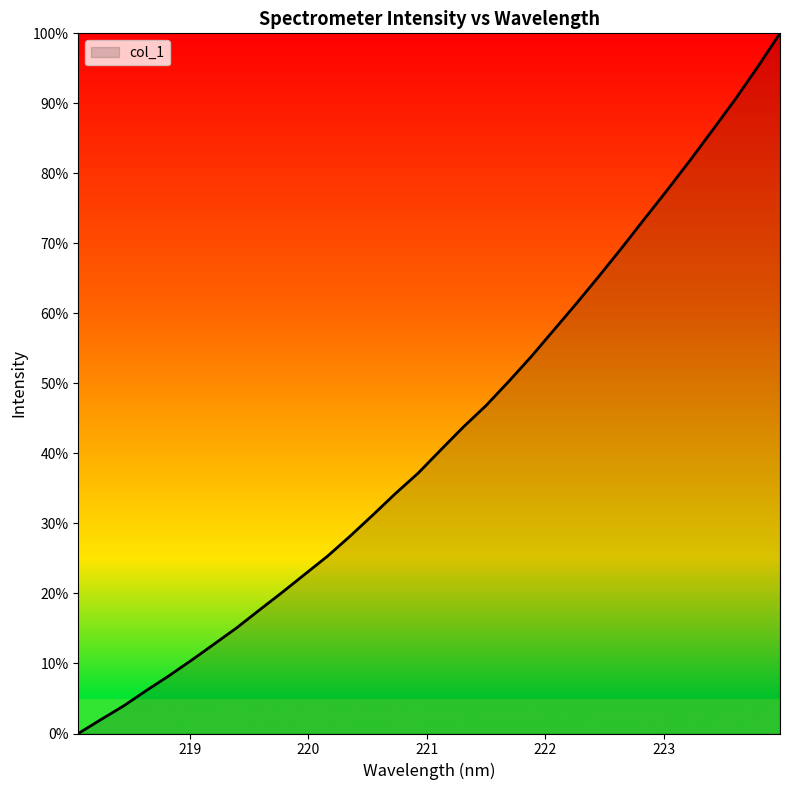

Reading right to left, list all the values displayed in this chart.

100.0	95.1	90.5	86.1	81.8	77.6	73.5	69.3	65.3	61.4	57.6	53.8	50.3	46.8	43.8	40.5	37.2	34.3	31.2	28.2	25.3	22.7	20.2	17.7	15.1	12.8	10.5	8.2	6.1	3.9	2.0	0.0